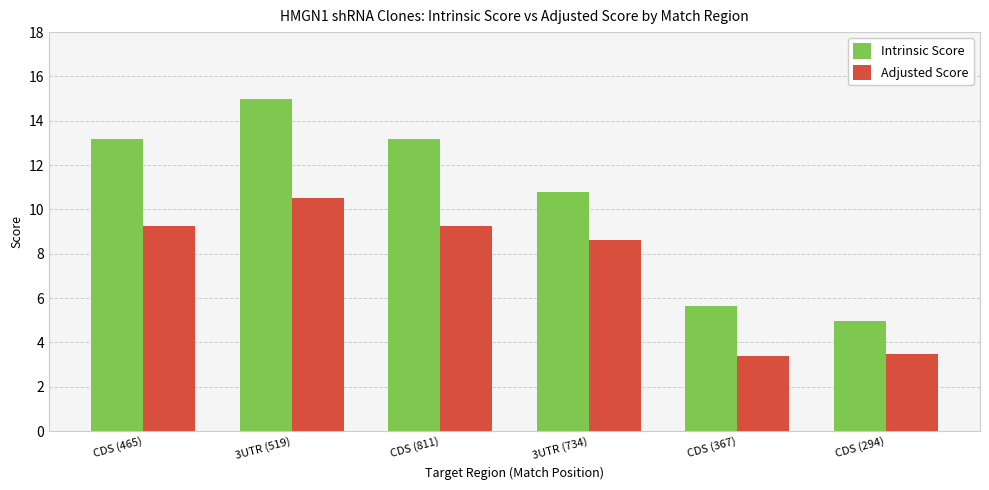

How many bars are there in each group?

2